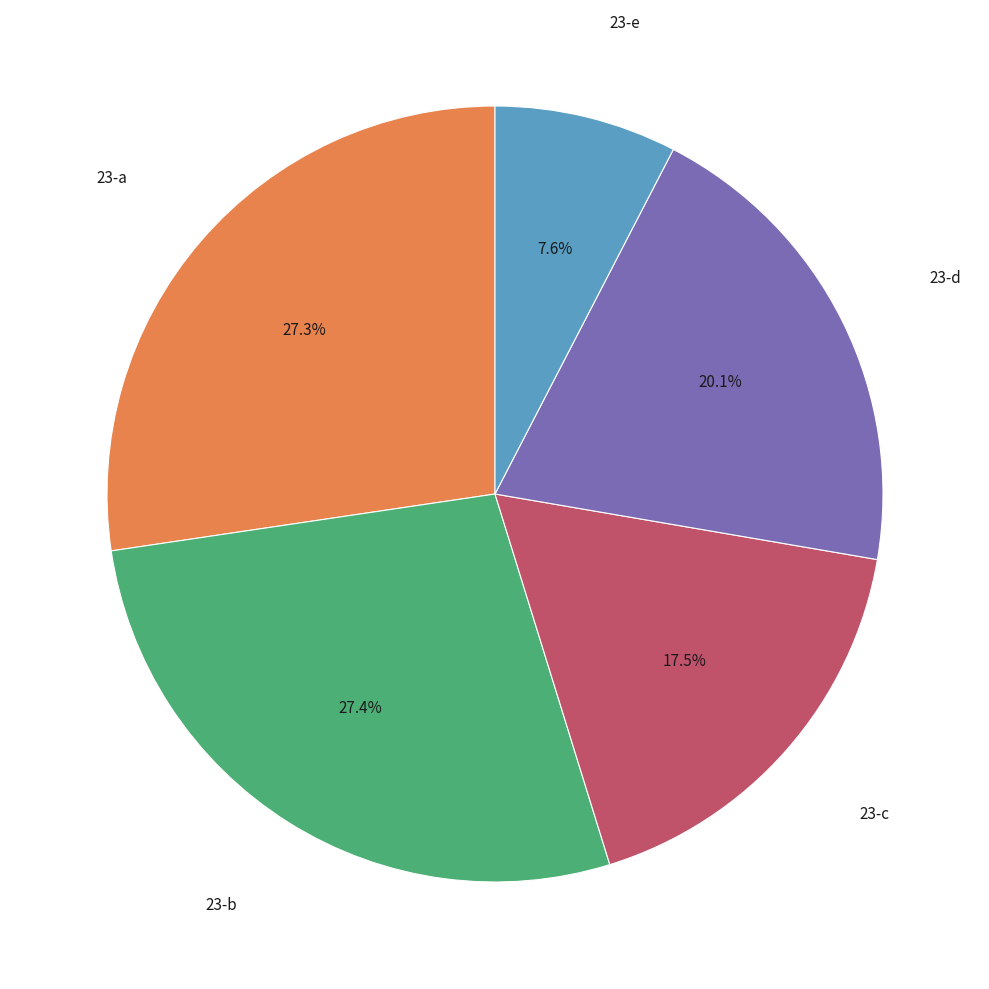

Does any single category account for the majority?

No